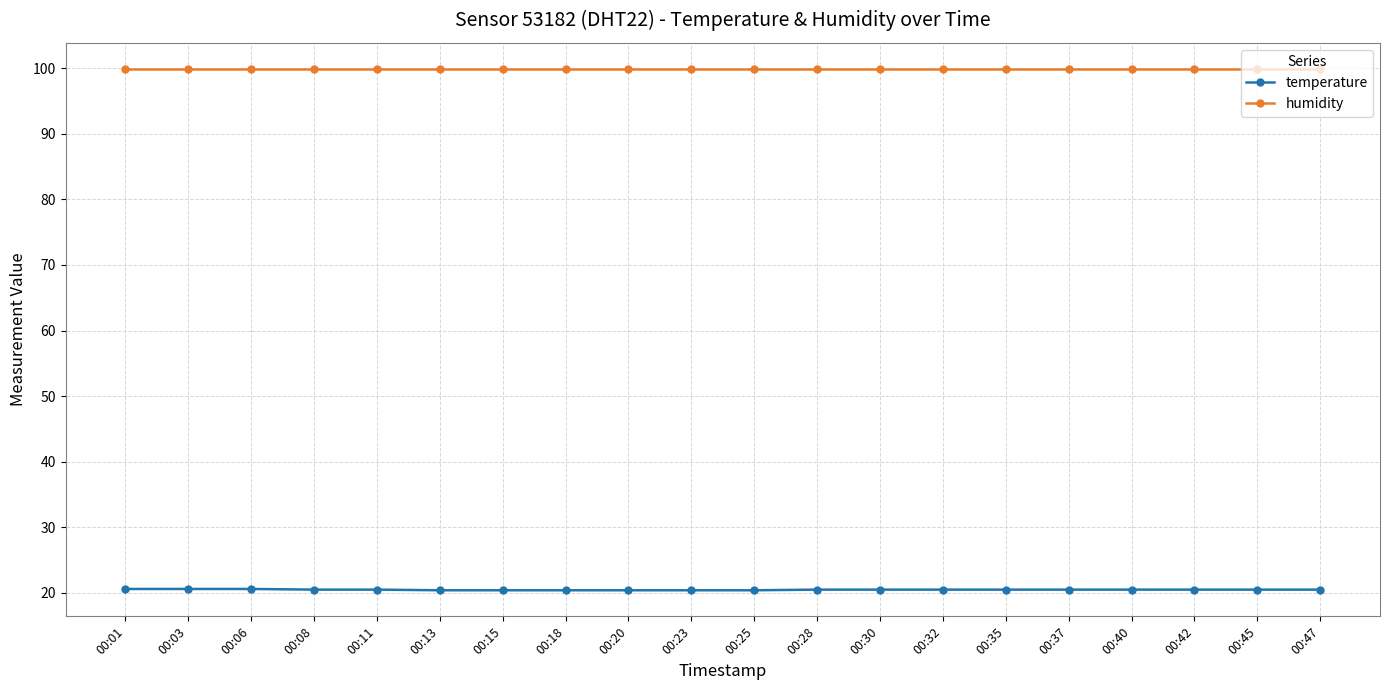

How many distinct data groups are displayed?

2